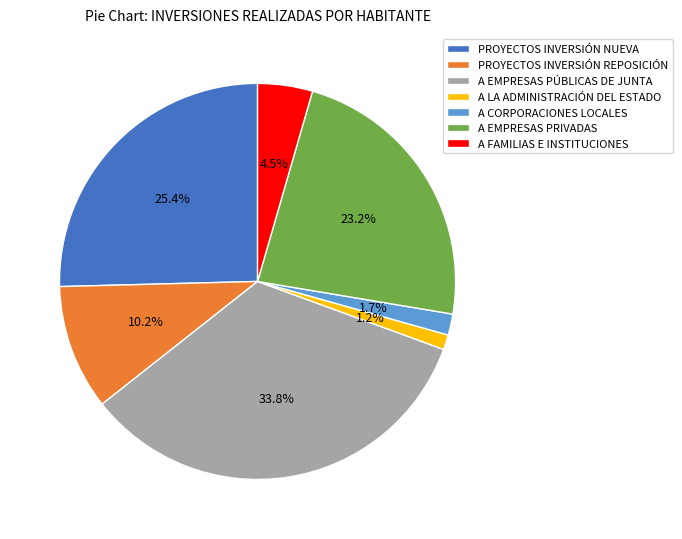

Approximately how many times larger is the value at A LA ADMINISTRACIÓN DEL ESTADO compared to A EMPRESAS PRIVADAS?

0.1